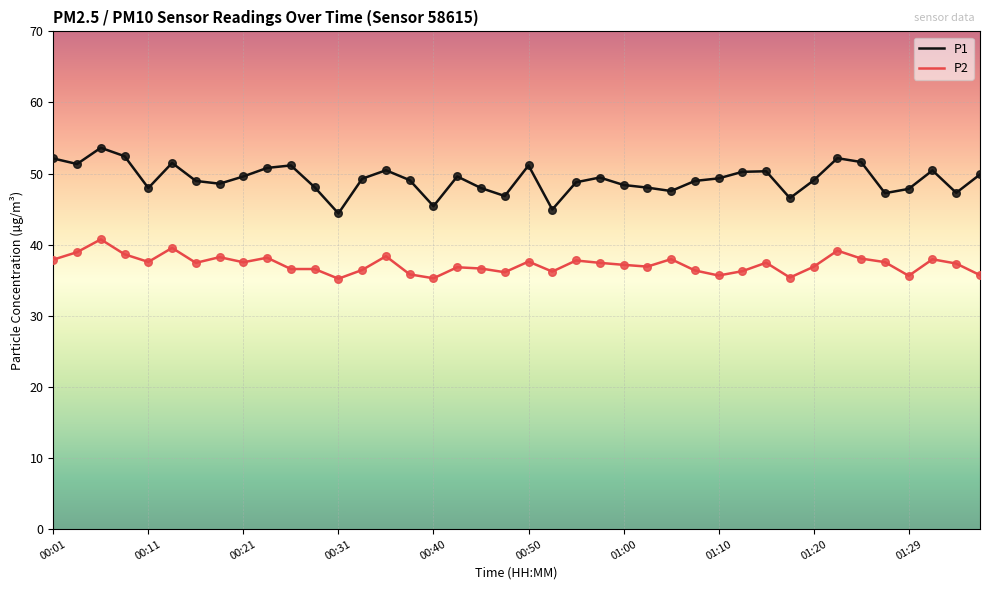

True or false: P1 and P2 intersect in this chart.

False